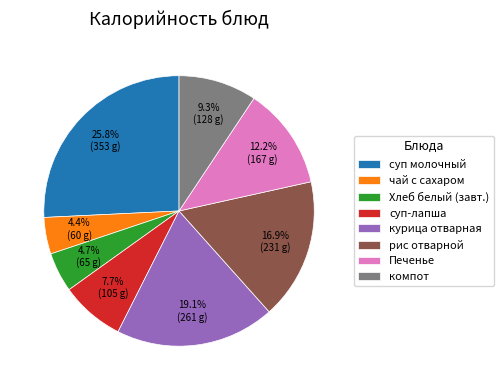

Which slice is the largest?

суп молочный